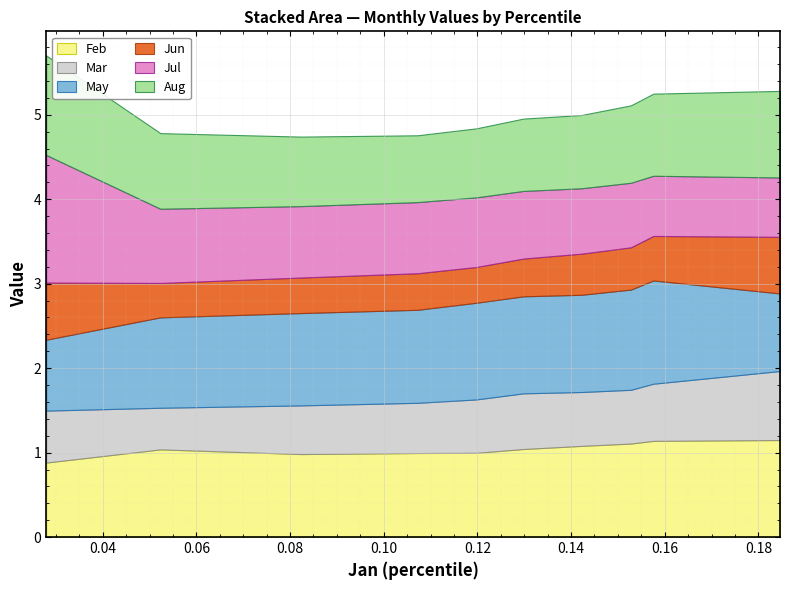

The Jun series shows 0.5 at pct75. True or false?

True